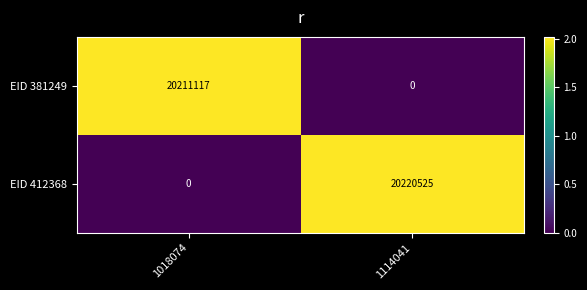

What is the sum of the EID 412368 values at 1114041 and 1018074?

20220525